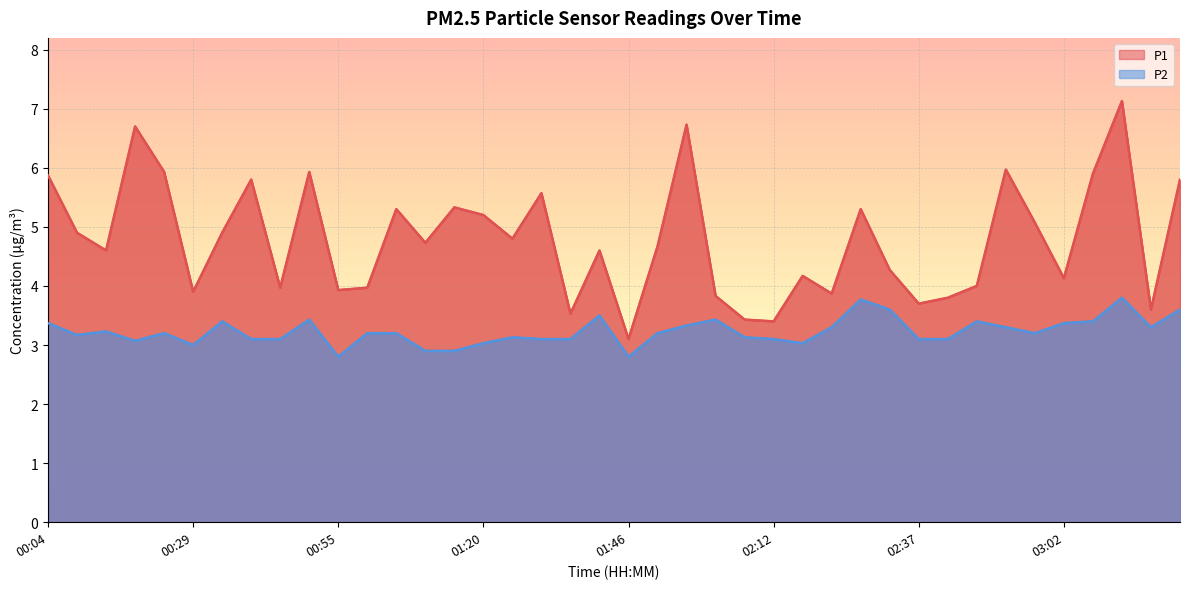

At which category does the chart reach its peak across all series?

03:13